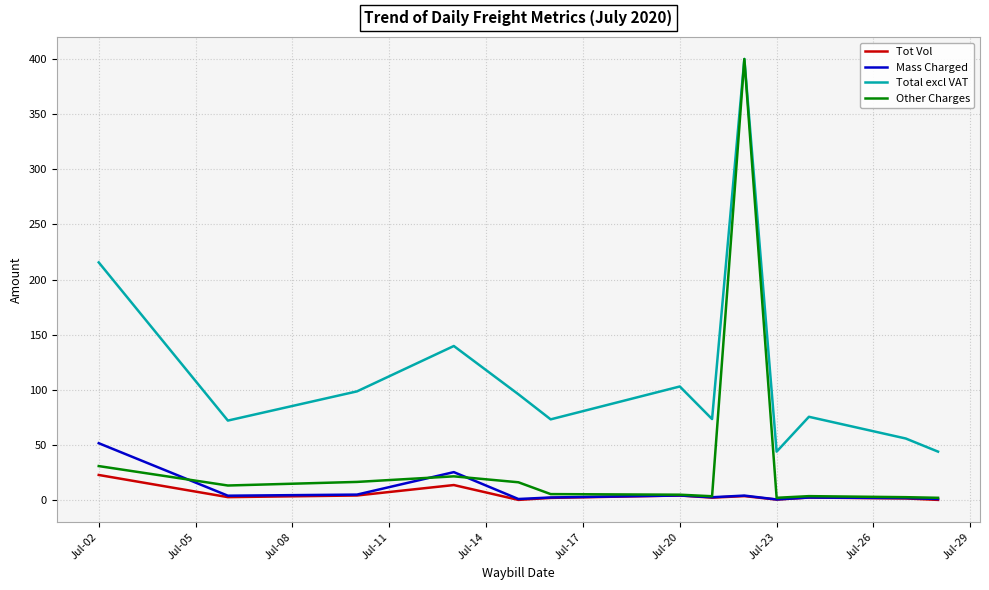

Which series has the widest spread of values?

Other Charges